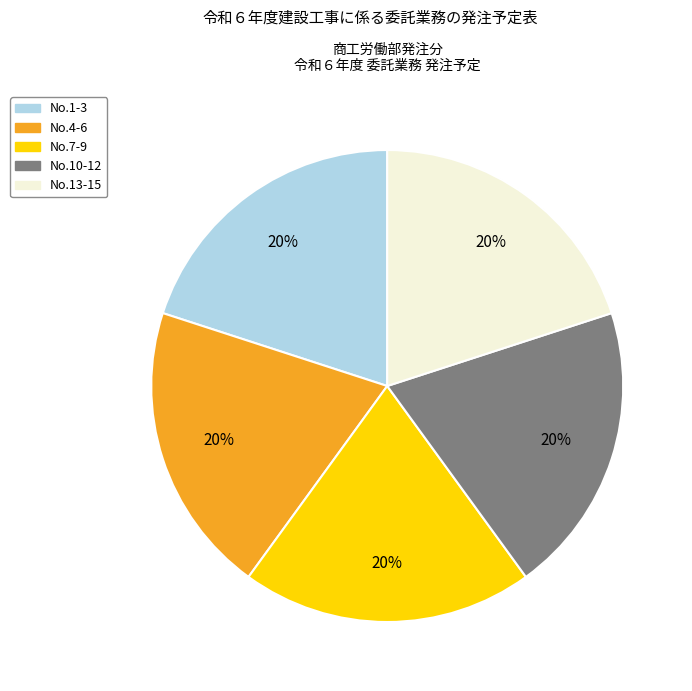

How many segments does this pie chart have?

5